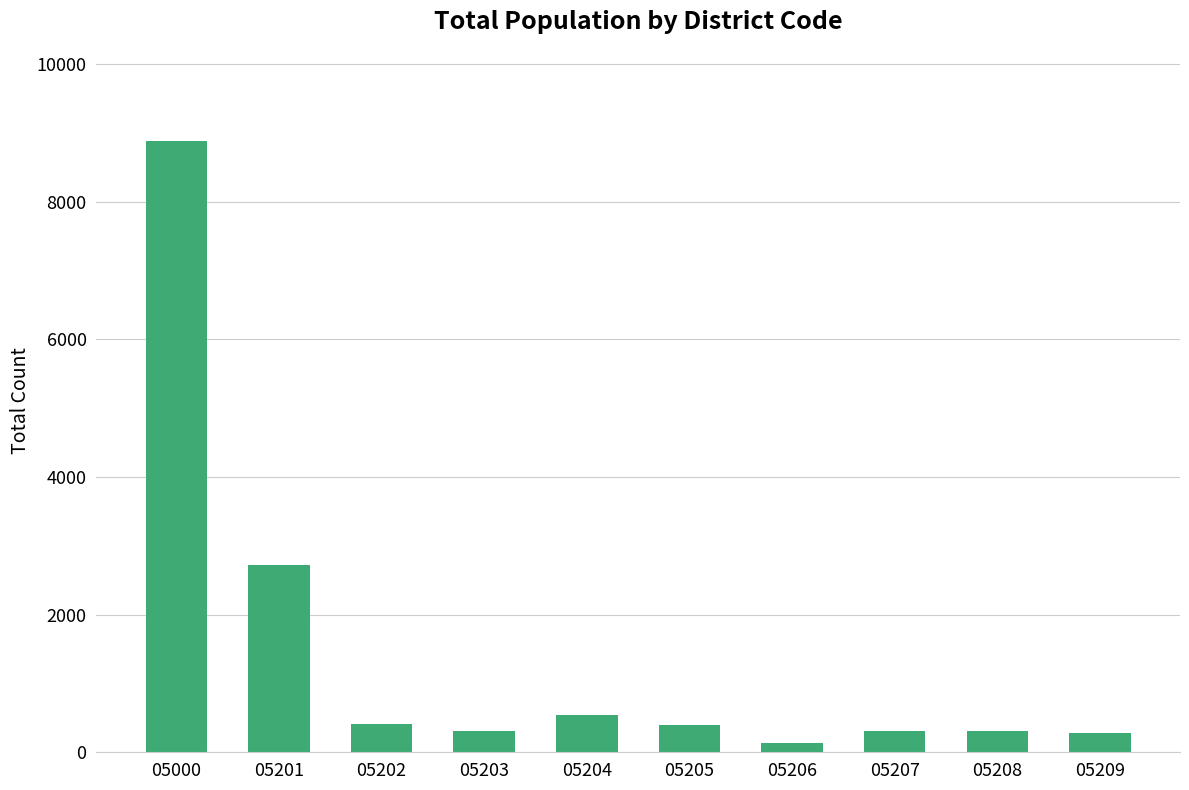

How many series are shown in this chart?

1